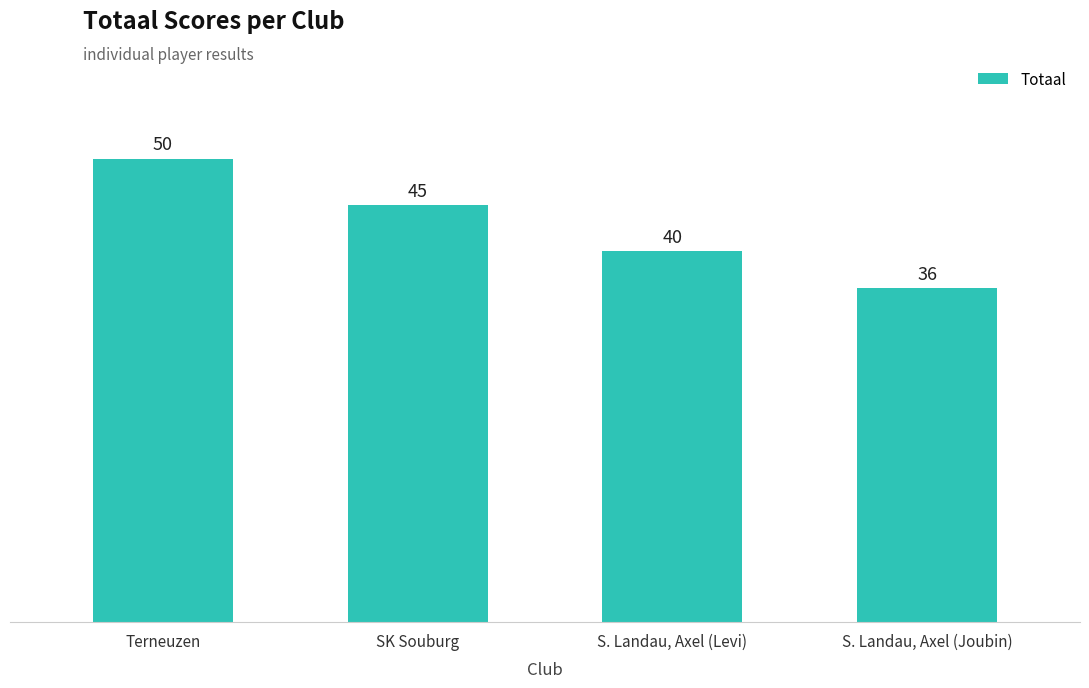

Is it true that the value at Terneuzen is 50?

True